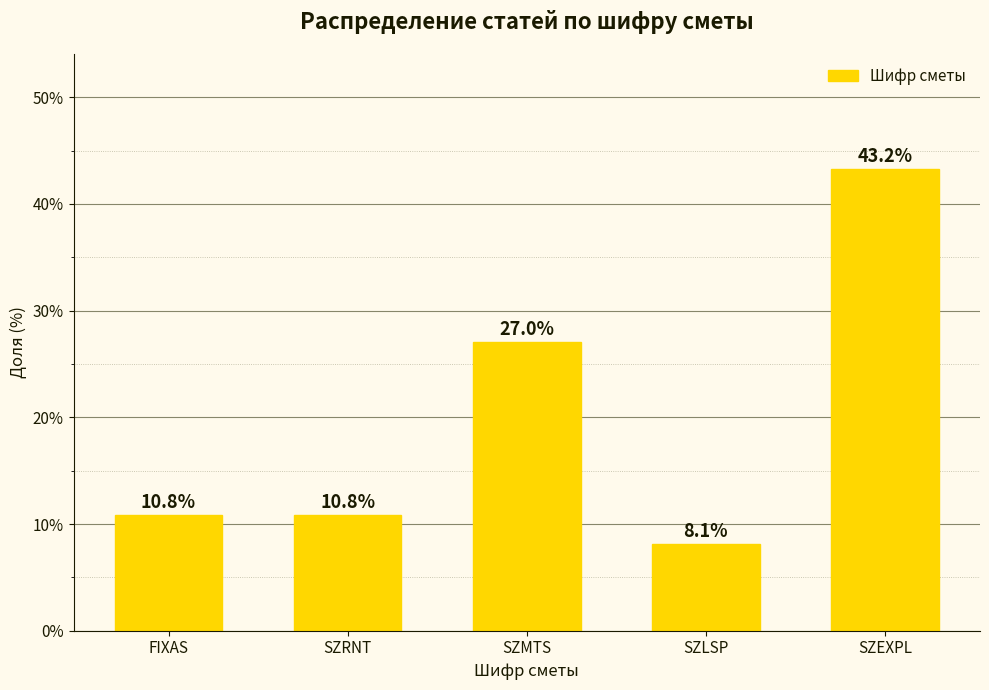

Count the number of categories in the chart.

5